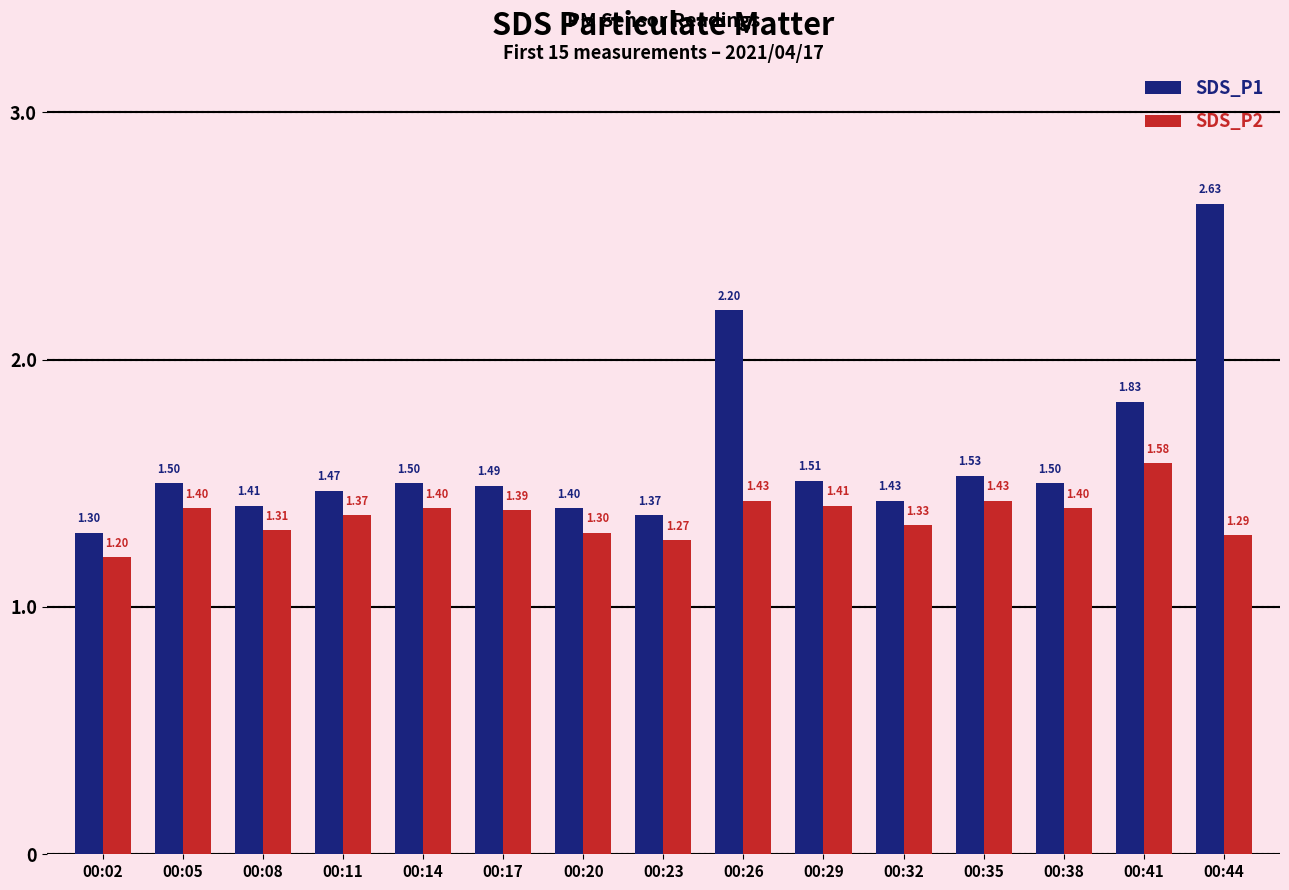

At which label is SDS_P2 closest to 1?

00:02